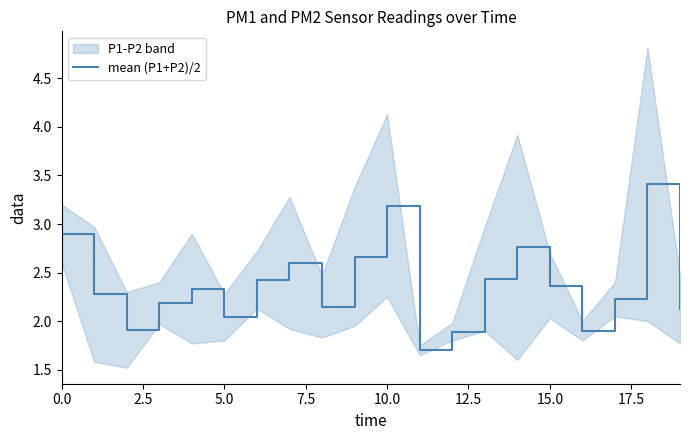

What position from the left is 10?

11